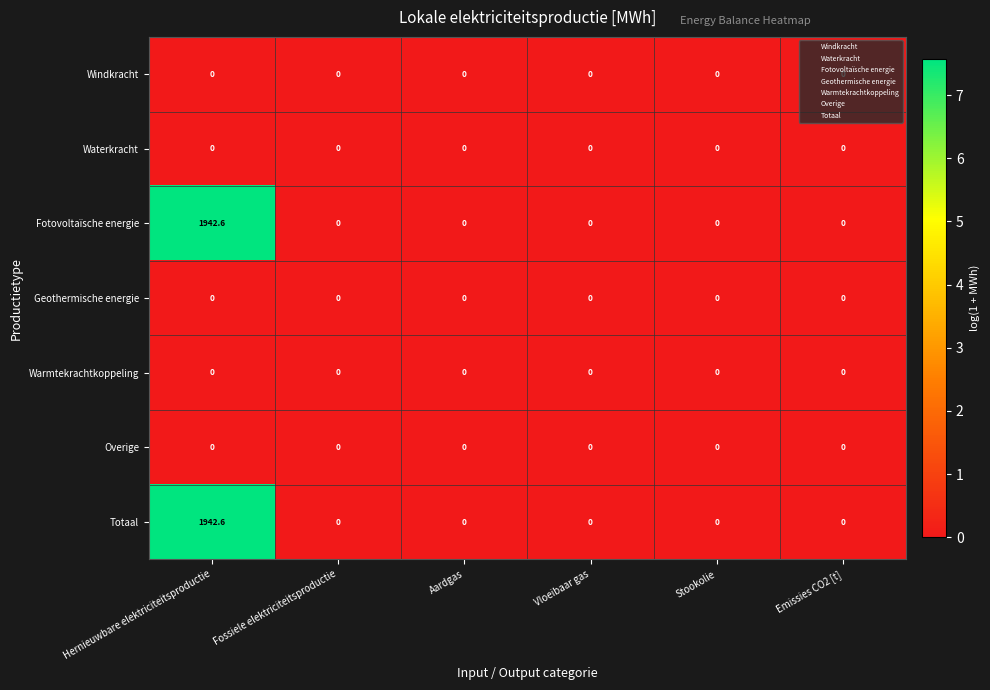

Which category has the highest value across all series?

Hernieuwbare elektriciteitsproductie